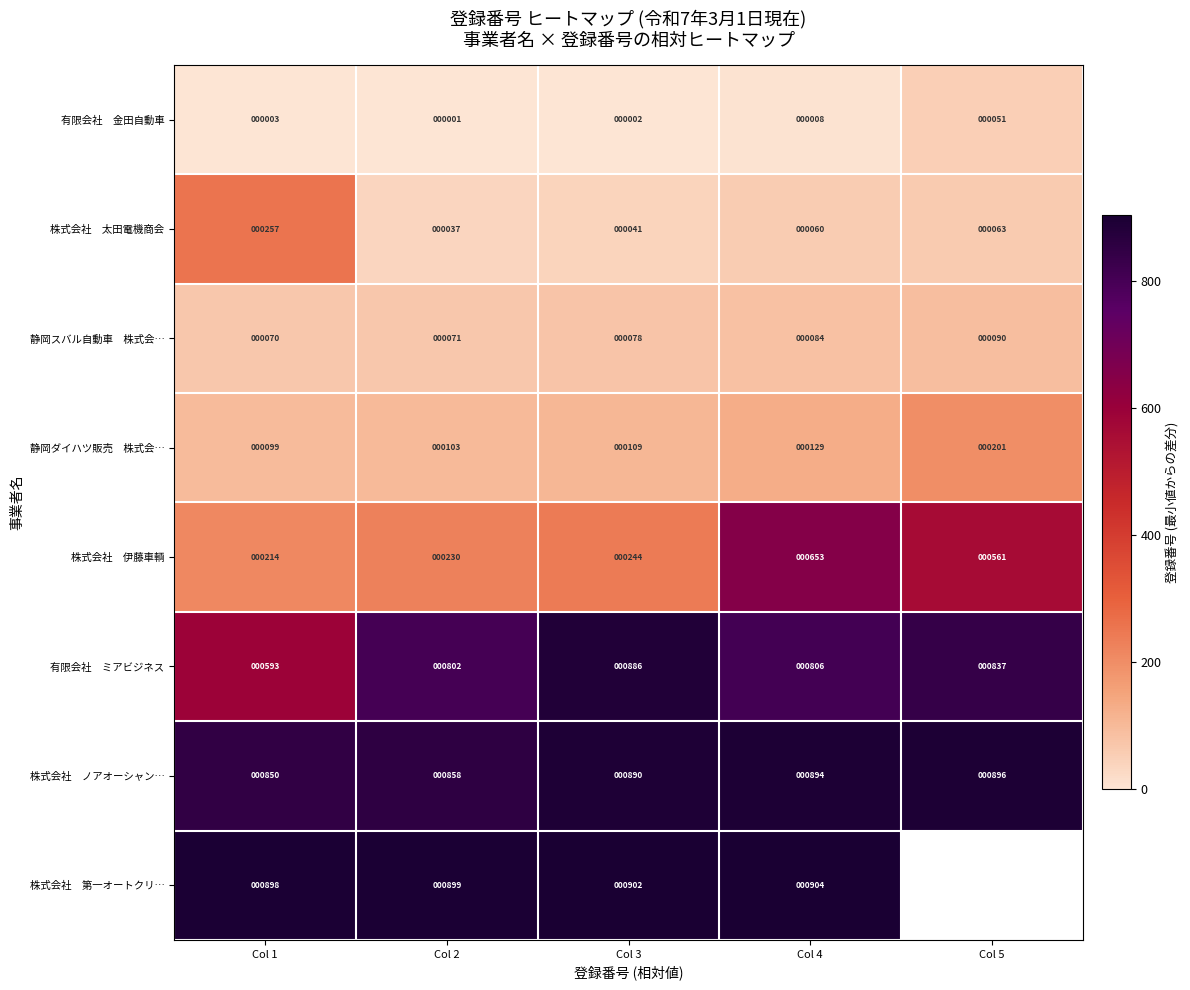

Which category has the lowest value across all series?

Col 2